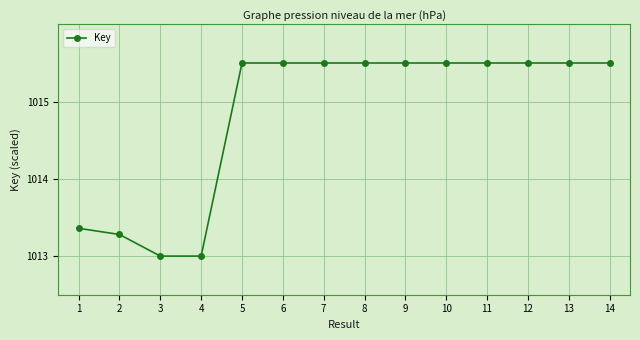

The chart shows a value of 290.6 at 8. True or false?

False